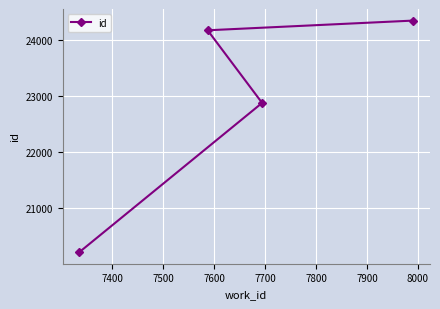

What is the difference between the second highest and minimum values?

3953